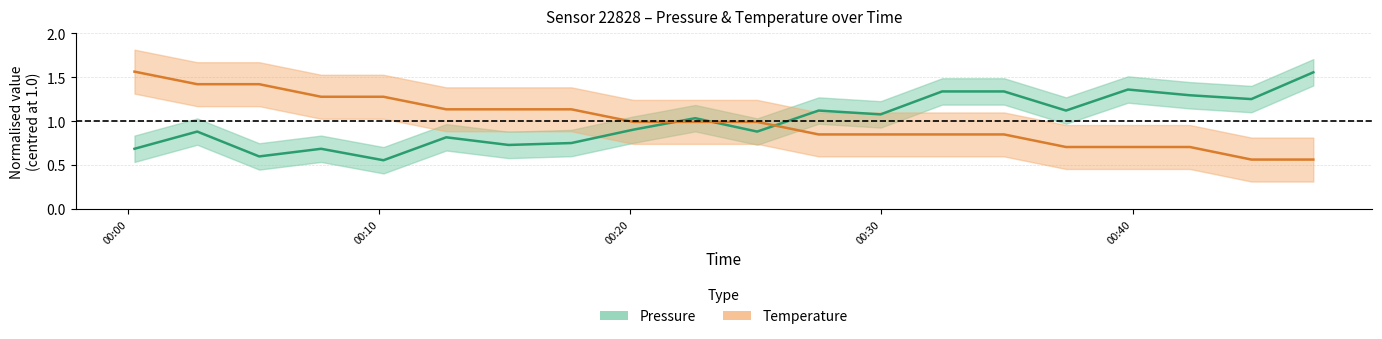

Count the number of data series in this chart.

2